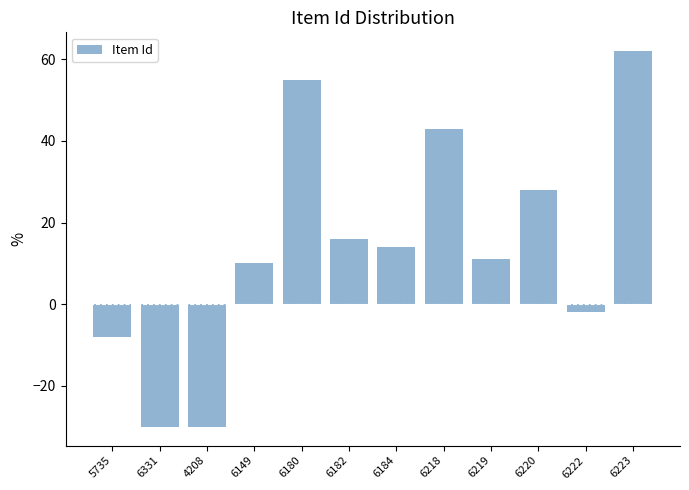

The chart shows a value of 75 at 6180. True or false?

False